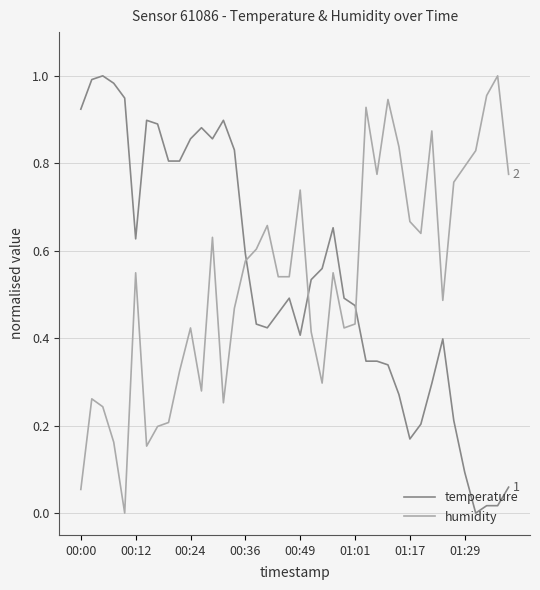

How many times do humidity and temperature cross each other?

3